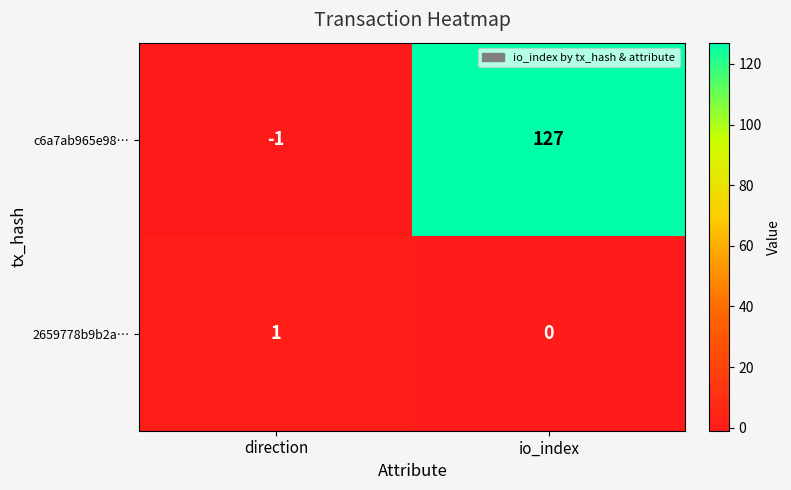

What is the difference between the highest and lowest values at direction?

2